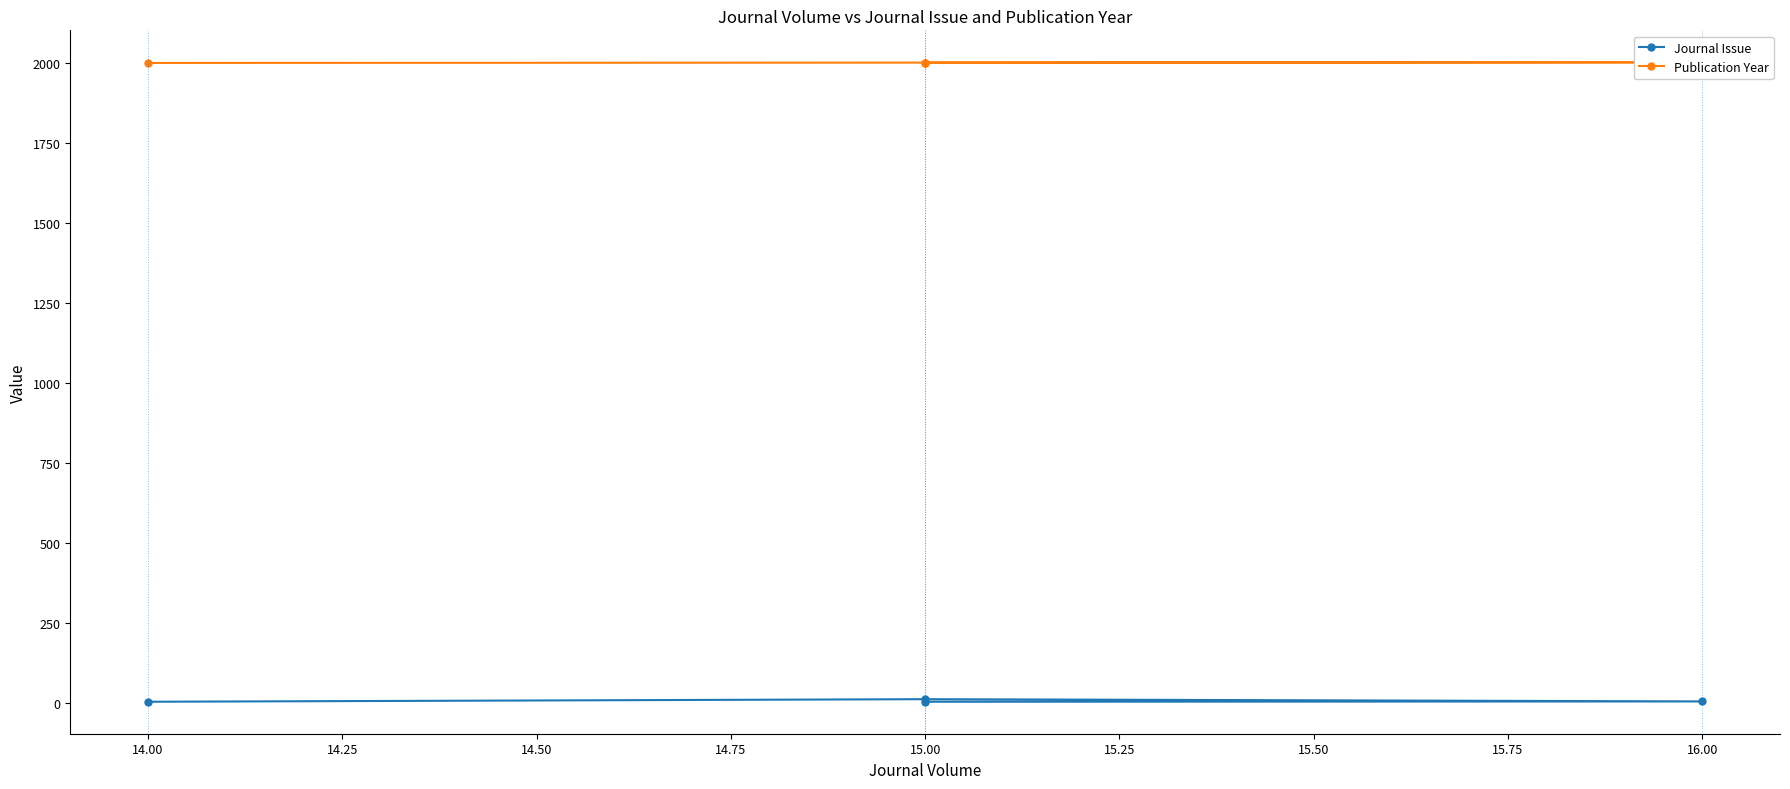

What is the minimum value for Journal Issue?

4